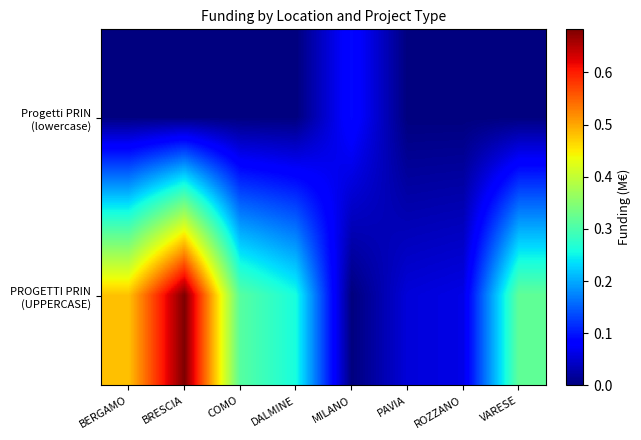

At which category does the chart reach its peak across all series?

BRESCIA